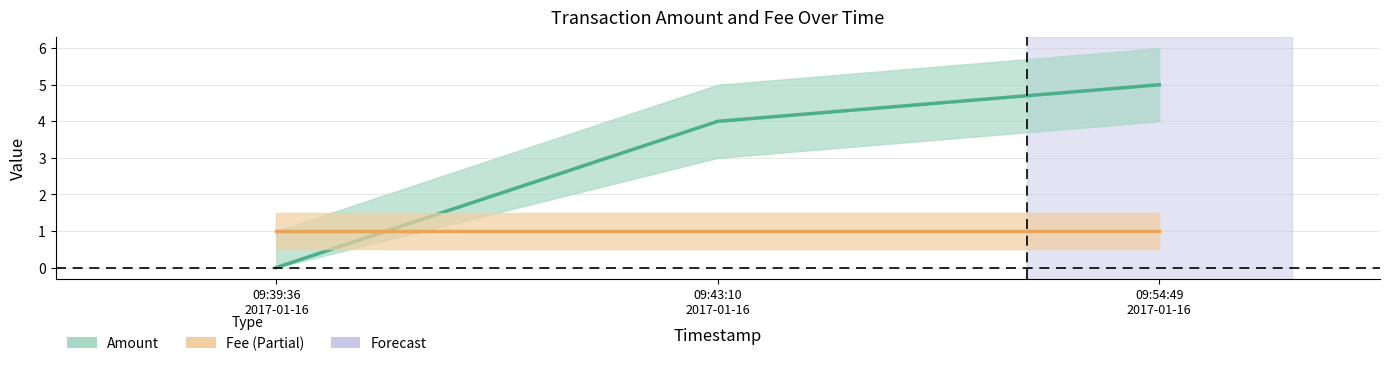

What position from the left is 09:54:49 2017-01-16?

3